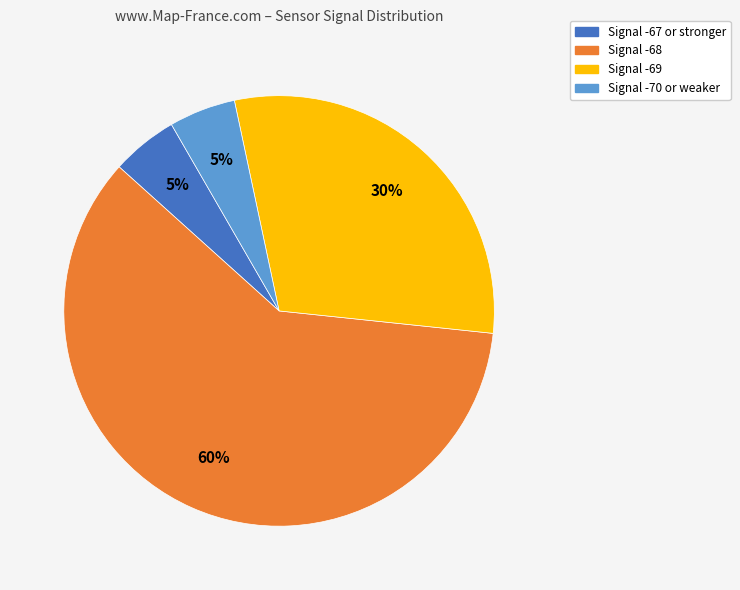

Is there a majority slice in this chart?

Yes